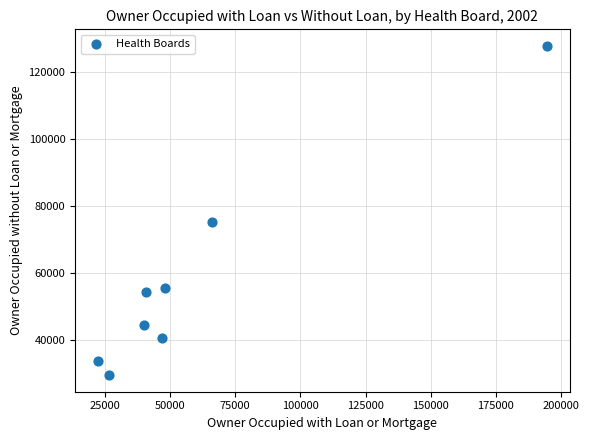

What is the average X value?

60597